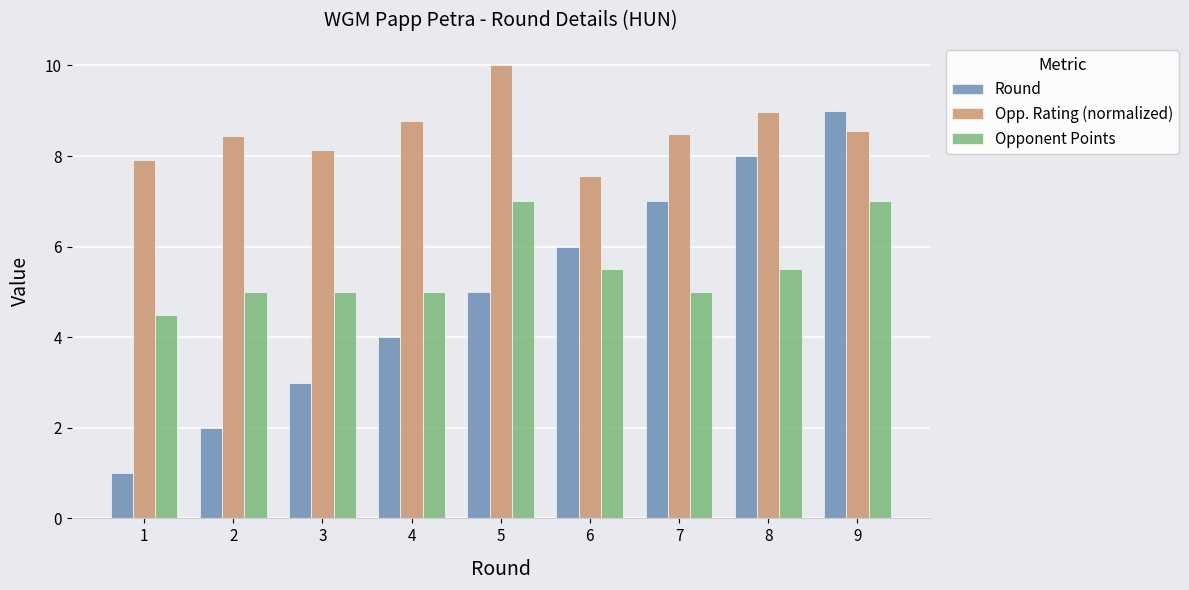

Which series has the largest total across all categories?

Opp. Rating (normalized)